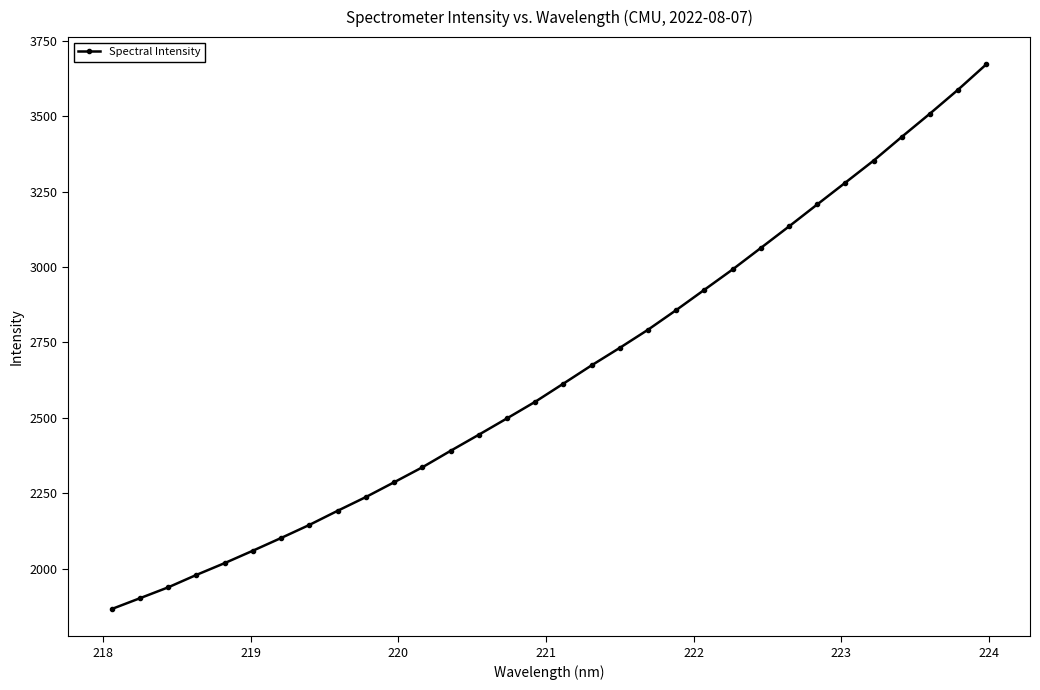

Does the chart have visible grid lines?

No